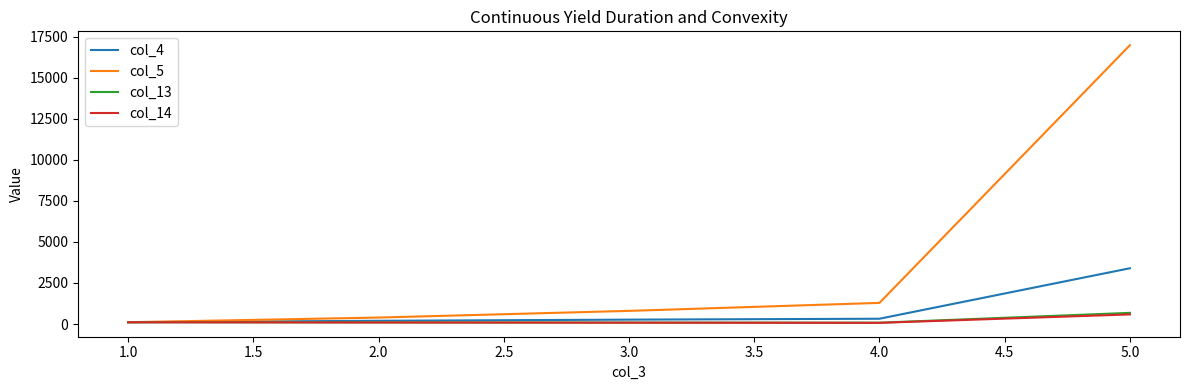

At which category is the sum across all series the highest?

5.0